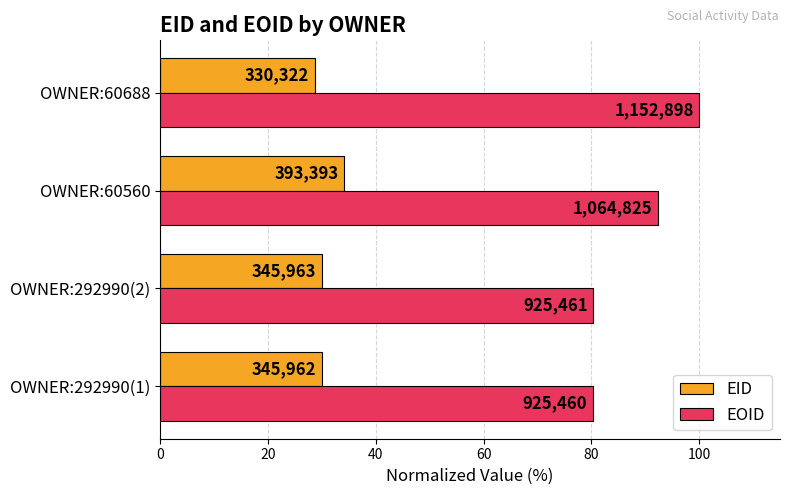

What are all the series names shown in the legend?

EID, EOID